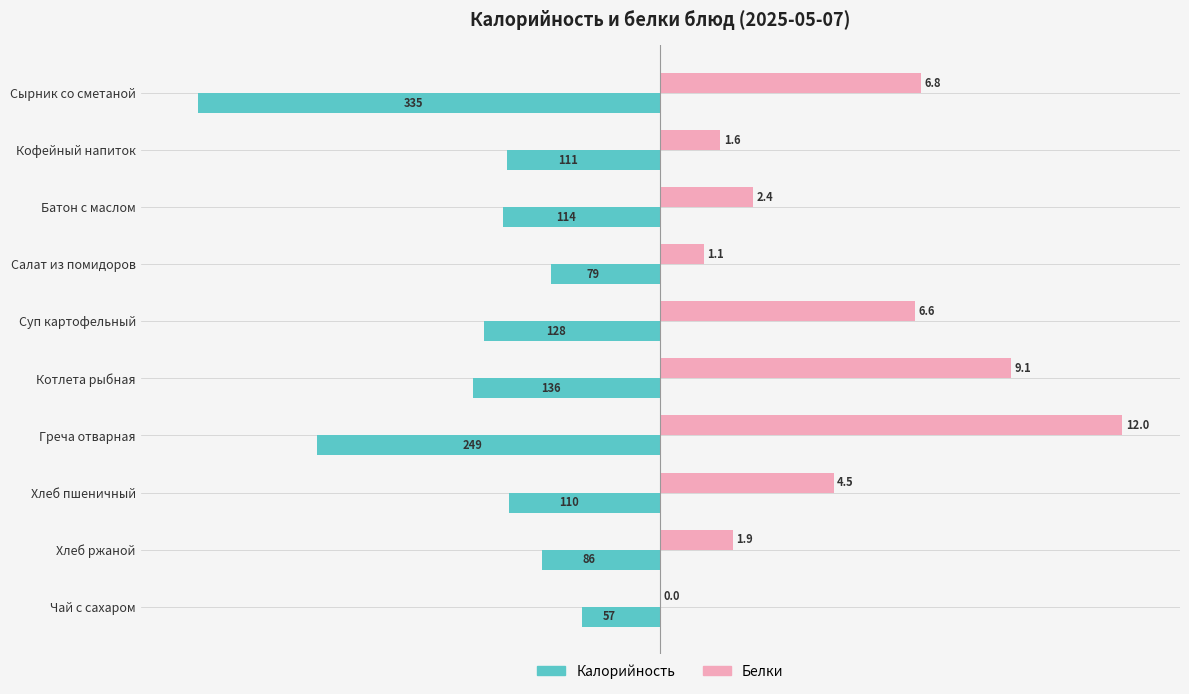

Rank the series by their average value, from lowest to highest.

Калорийность, Белки